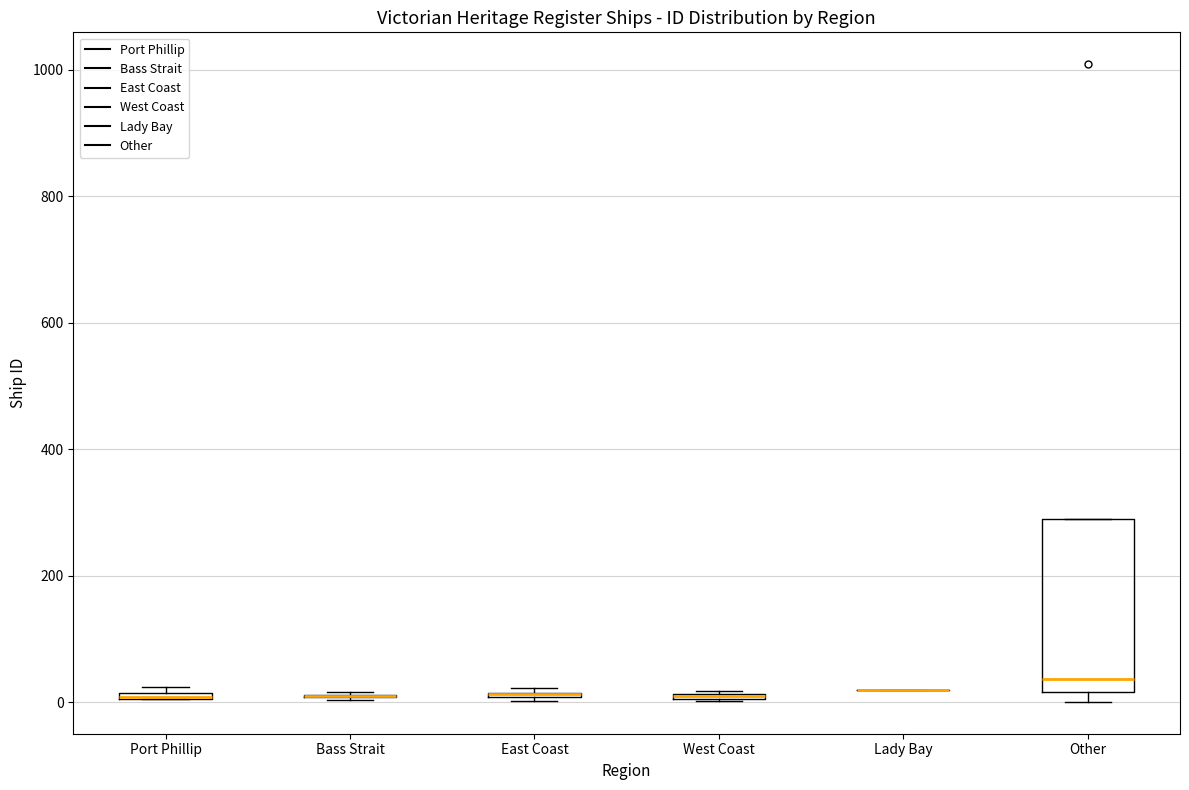

Which box is the tallest, from its lower edge to its upper edge?

Other